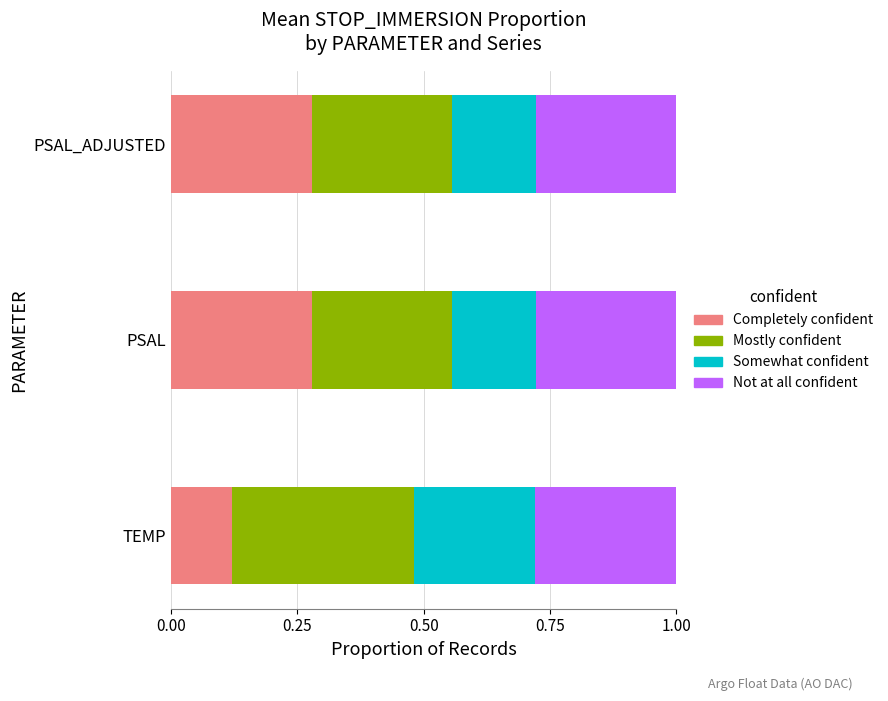

Reading left to right, transcribe all the data shown in this chart.

Completely confident: 0.1	0.3	0.3
Mostly confident: 0.4	0.3	0.3
Somewhat confident: 0.2	0.2	0.2
Not at all confident: 0.3	0.3	0.3